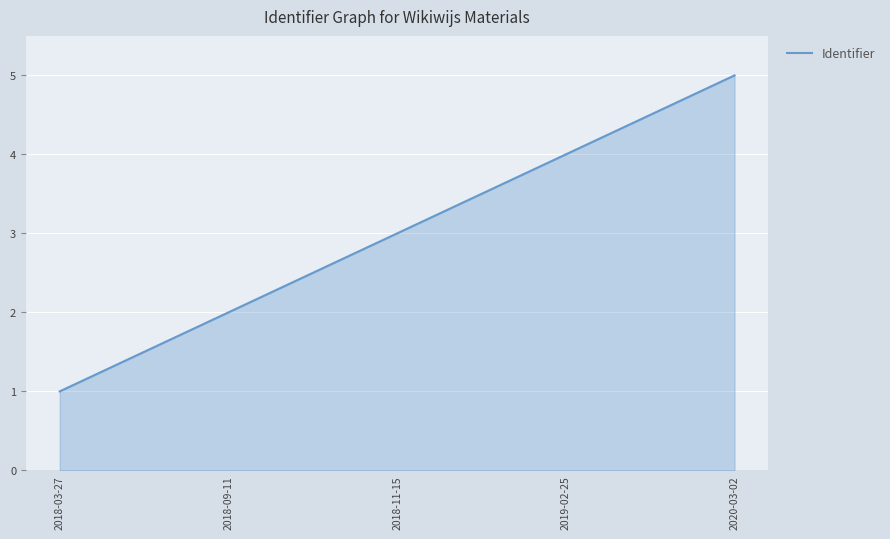

What is the sum of the values at 2018-03-27 and 2019-02-25?

5